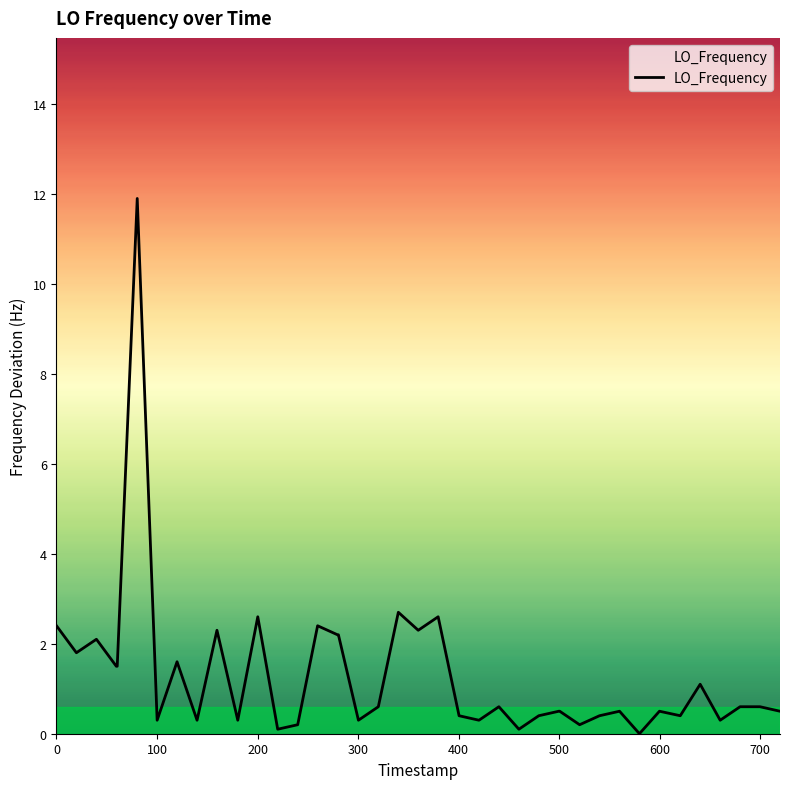

What is the greatest value displayed?

11.9